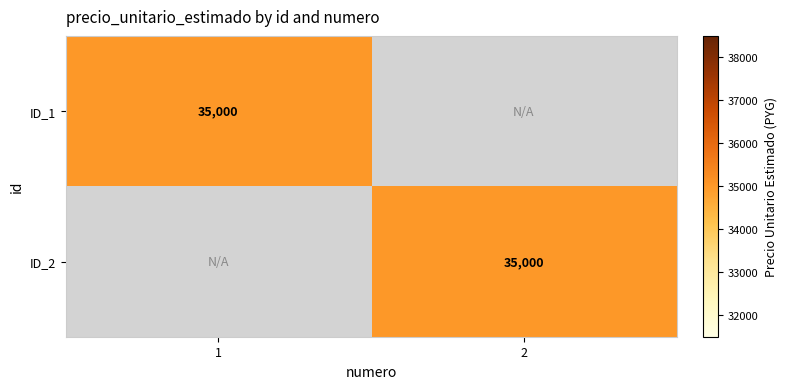

Is it true that ID_1 equals 55154 at 1?

False